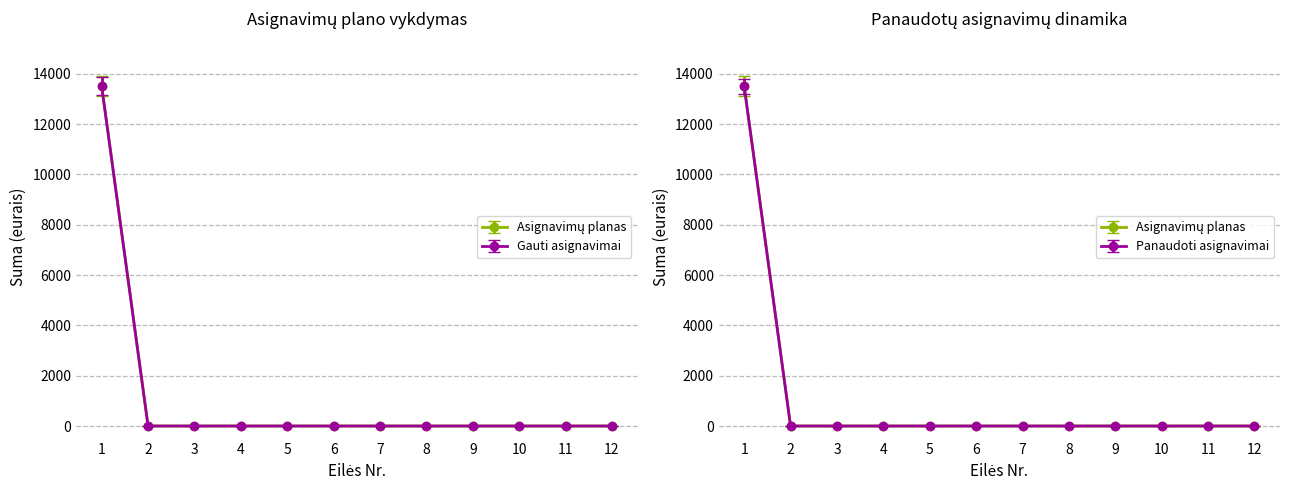

True or false: Panaudoti asignavimai has a value of 0 at 7.

True